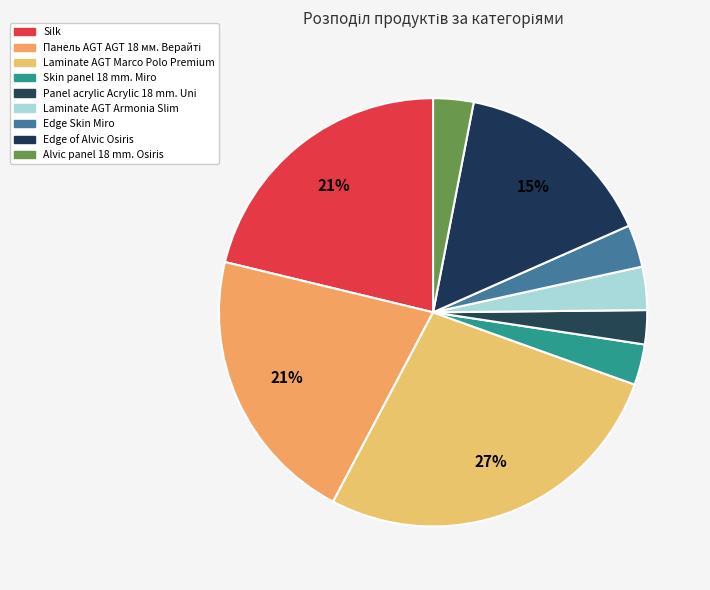

To the nearest percent, what is the average slice percentage?

11%